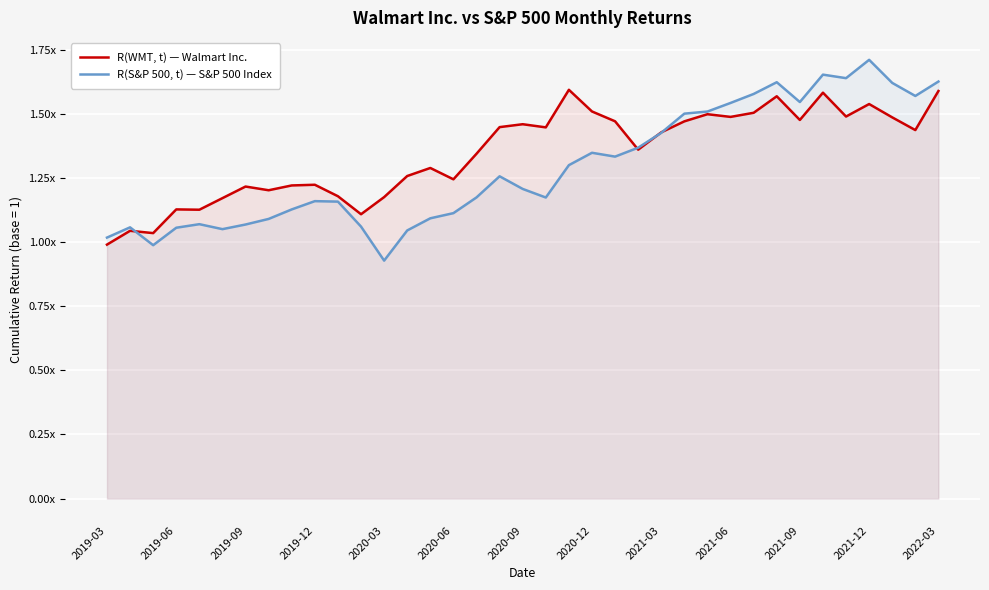

Reading left to right, extract all data points from this chart.

R(WMT, t) — Walmart Inc.: 1.0	1.0	1.0	1.1	1.1	1.2	1.2	1.2	1.2	1.2	1.2	1.1	1.2	1.3	1.3	1.2	1.3	1.4	1.5	1.4	1.6	1.5	1.5	1.4	1.4	1.5	1.5	1.5	1.5	1.6	1.5	1.6	1.5	1.5	1.5	1.4	1.6
R(S&P 500, t) — S&P 500 Index: 1.0	1.1	1.0	1.1	1.1	1.1	1.1	1.1	1.1	1.2	1.2	1.1	0.9	1.0	1.1	1.1	1.2	1.3	1.2	1.2	1.3	1.3	1.3	1.4	1.4	1.5	1.5	1.5	1.6	1.6	1.5	1.7	1.6	1.7	1.6	1.6	1.6